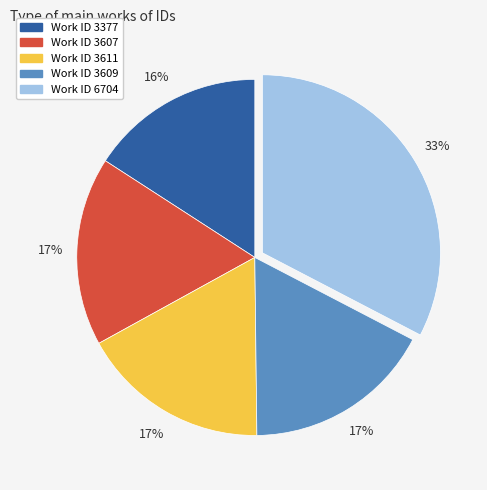

To the nearest percent, what is the average slice percentage?

20%